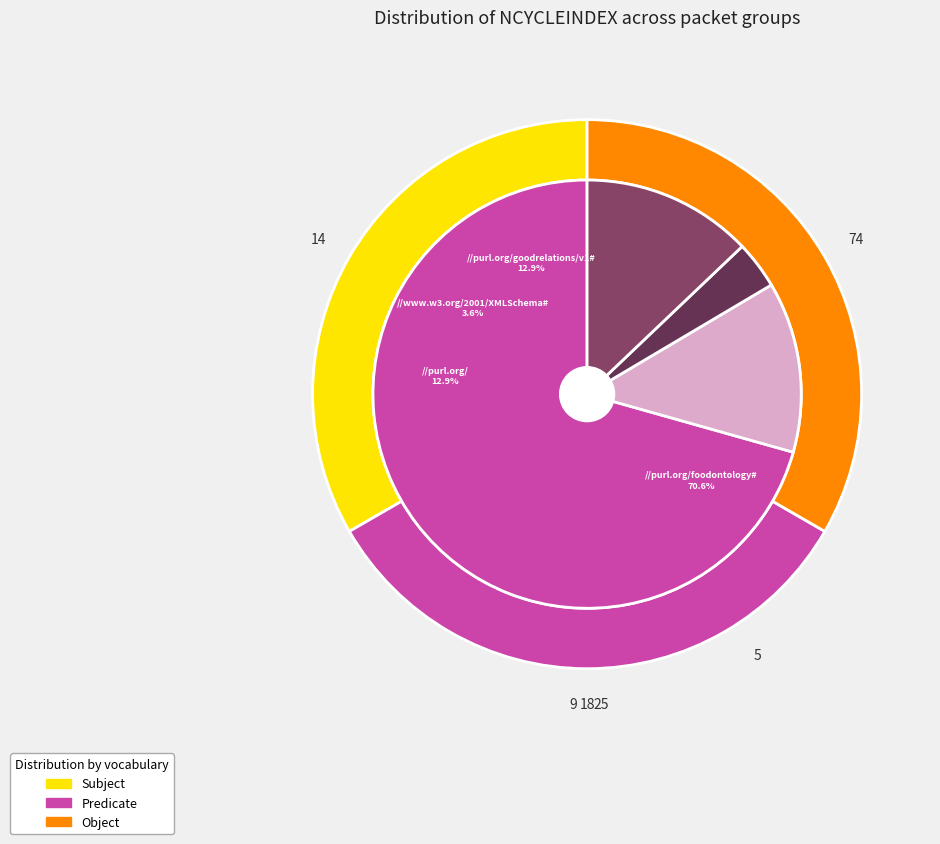

To the nearest percent, what percentage of the pie is 2?

10%